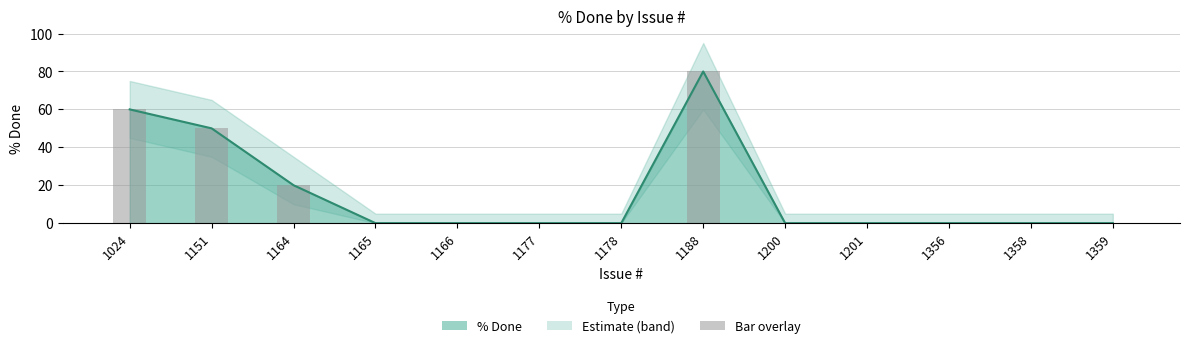

Reading right to left, extract all data points from this chart.

% Done (line): 1359=0	1358=0	1356=0	1201=0	1200=0	1188=80	1178=0	1177=0	1166=0	1165=0	1164=20	1151=50	1024=60
% Done (bar): 1359=0	1358=0	1356=0	1201=0	1200=0	1188=80	1178=0	1177=0	1166=0	1165=0	1164=20	1151=50	1024=60